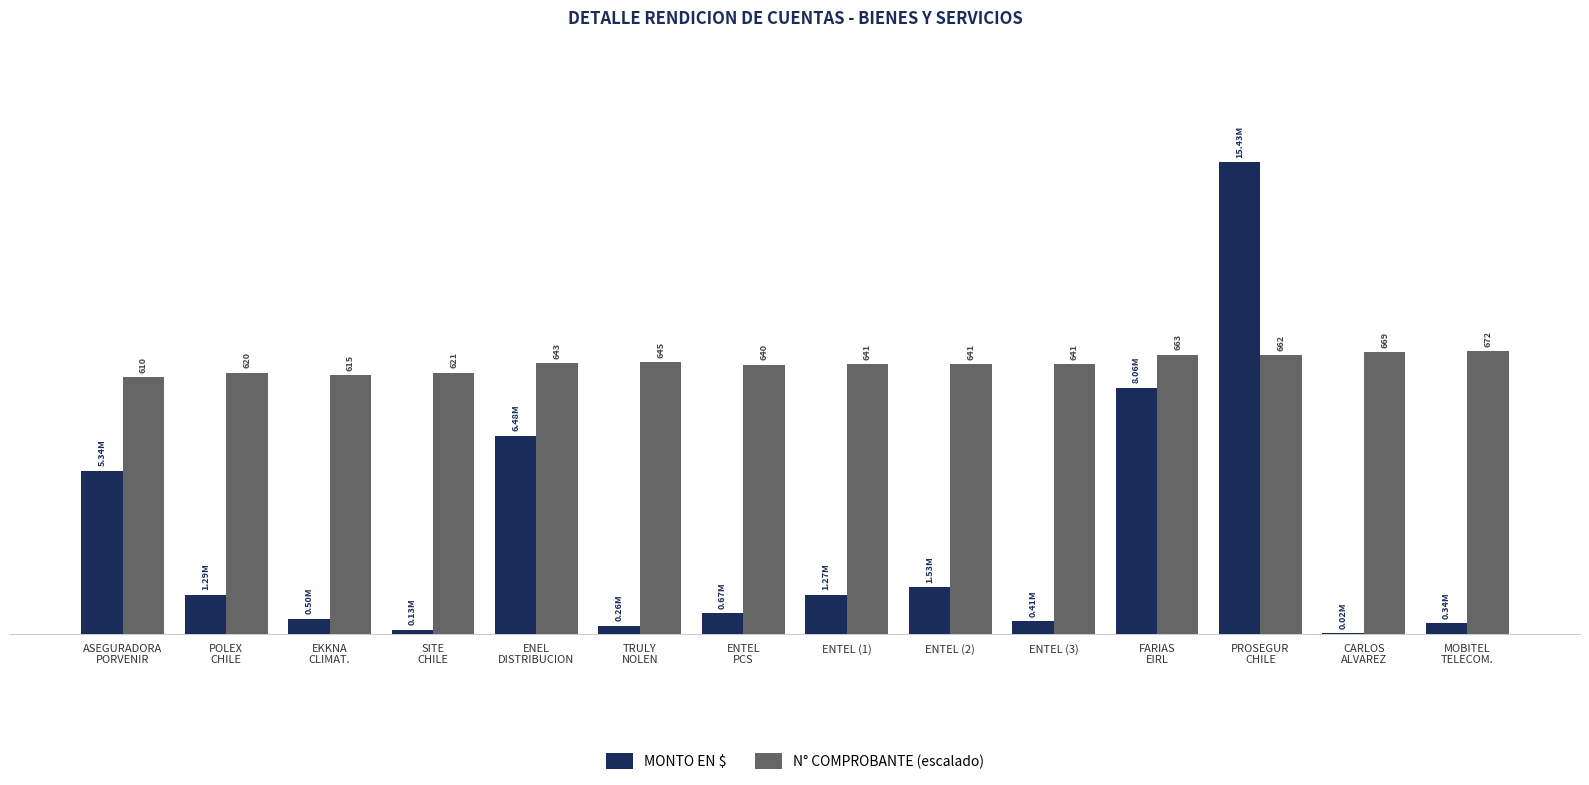

What position from the left is FARIAS
EIRL?

11